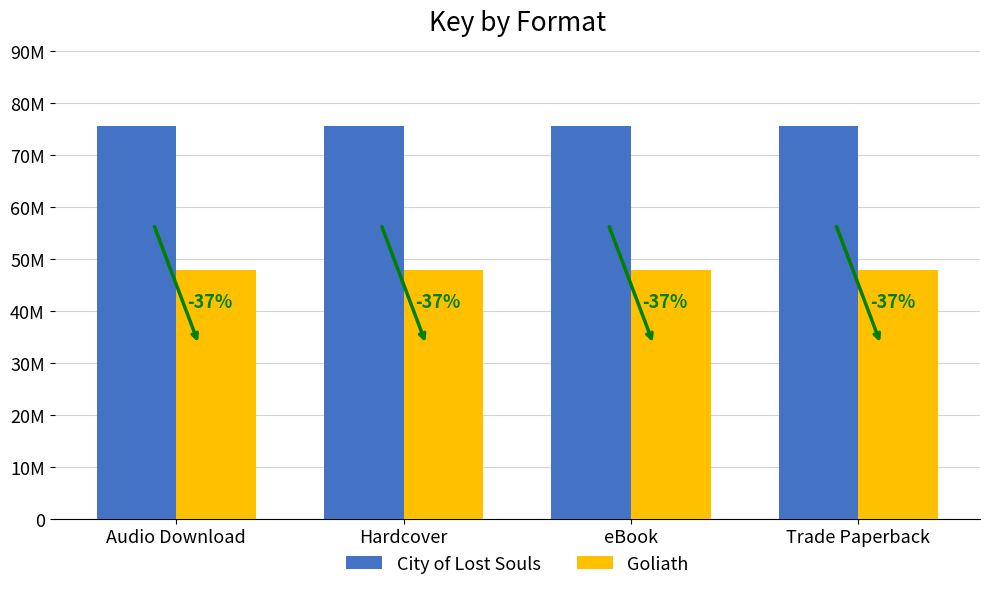

Reading left to right, what are all the values shown in this chart?

City of Lost Souls: Audio Download=75593231	Hardcover=75593231	eBook=75593231	Trade Paperback=75593231
Goliath: Audio Download=47860821	Hardcover=47860821	eBook=47860821	Trade Paperback=47860821